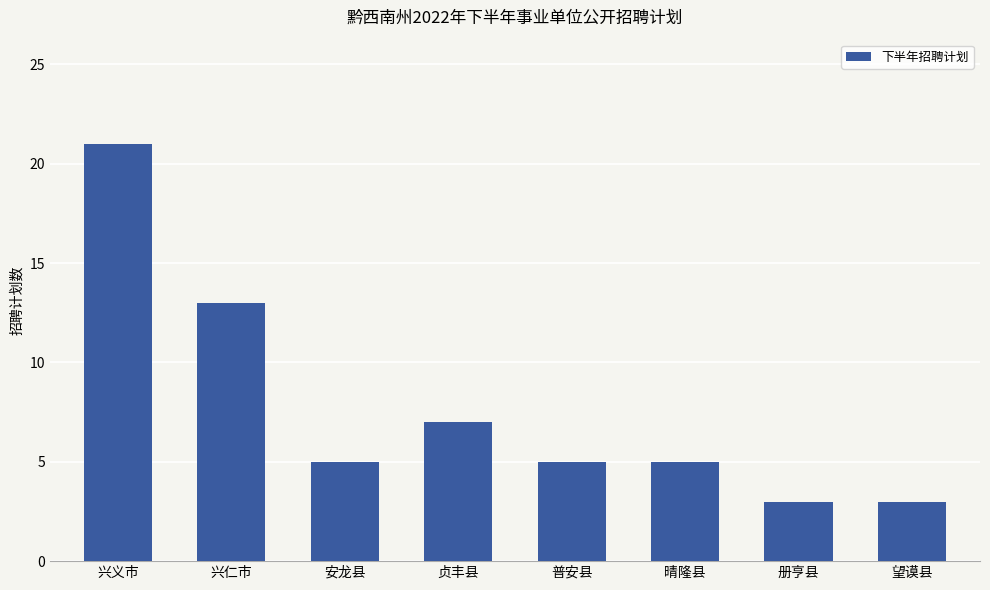

The chart shows a value of 12 at 贞丰县. True or false?

False